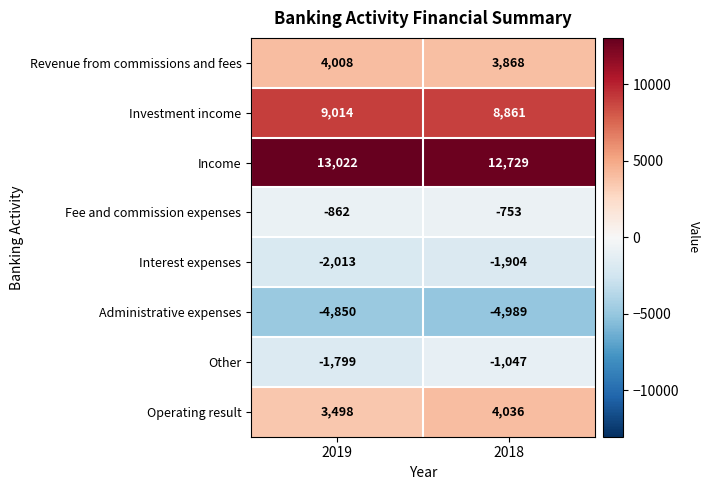

Which series has the largest total across all categories?

Income